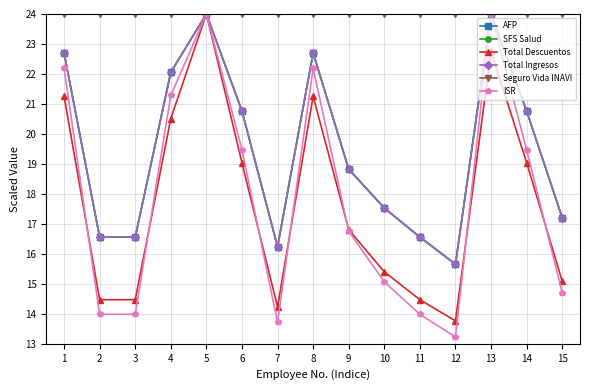

What is the difference between the highest and lowest values at 6?

5.0